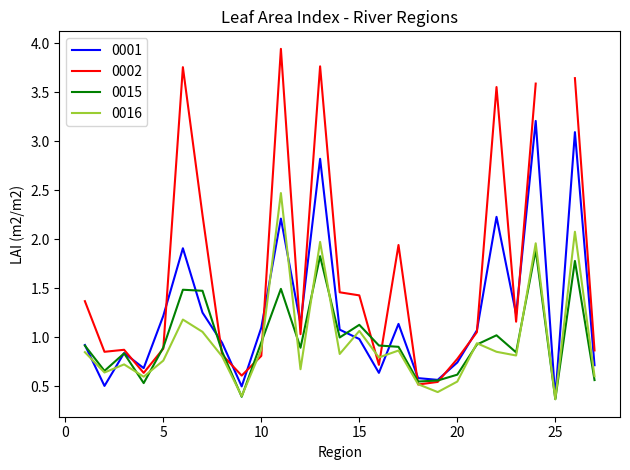

What is the lowest value of the 0016 series?

0.4